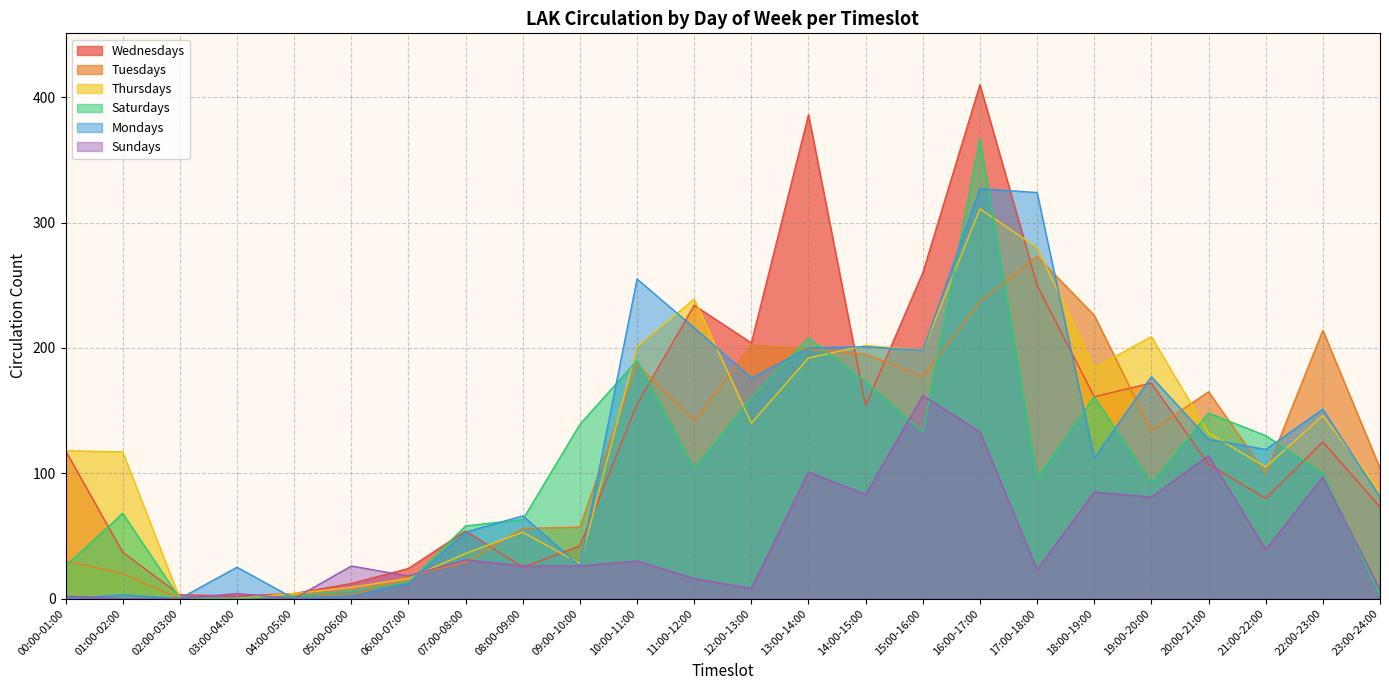

How many data points does each series have?

24